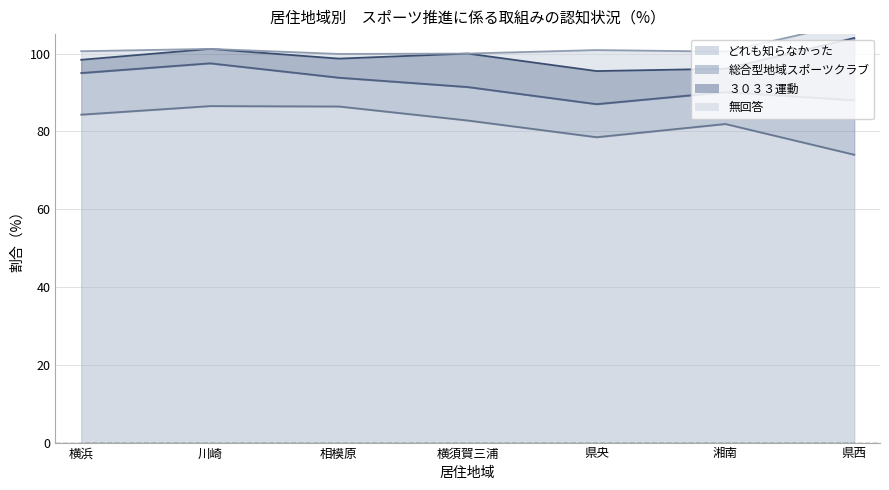

What is the sum of all 総合型地域スポーツクラブ values?

68.4